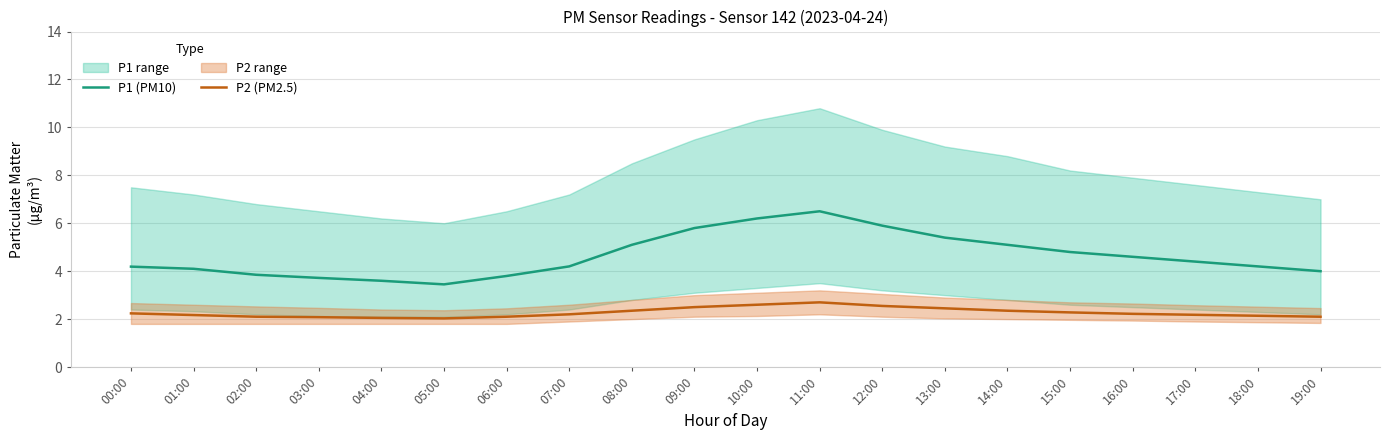

What is the total value across all series at 10:00?

8.8